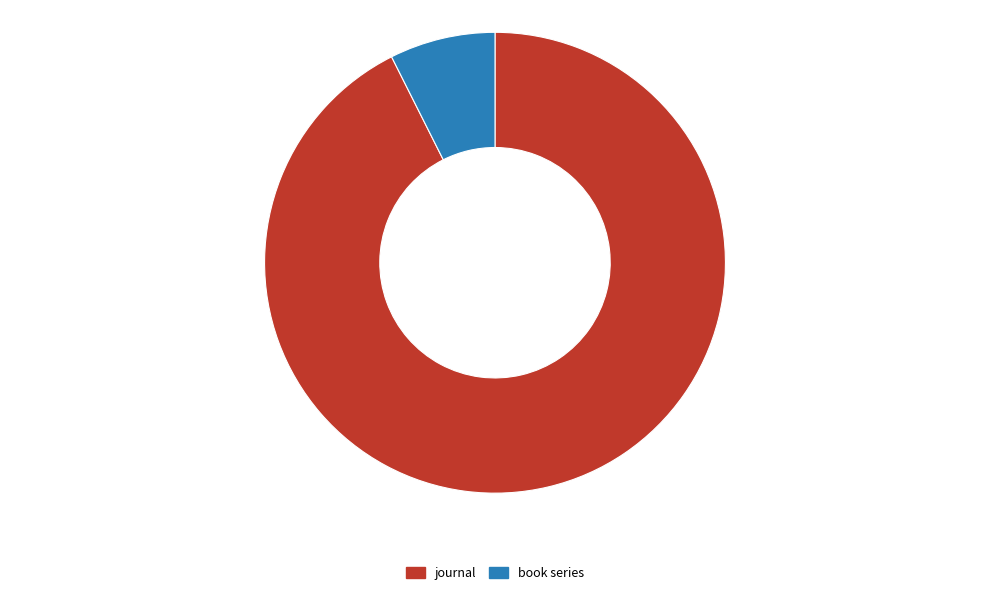

Do book series and journal together represent more than half of the pie?

Yes